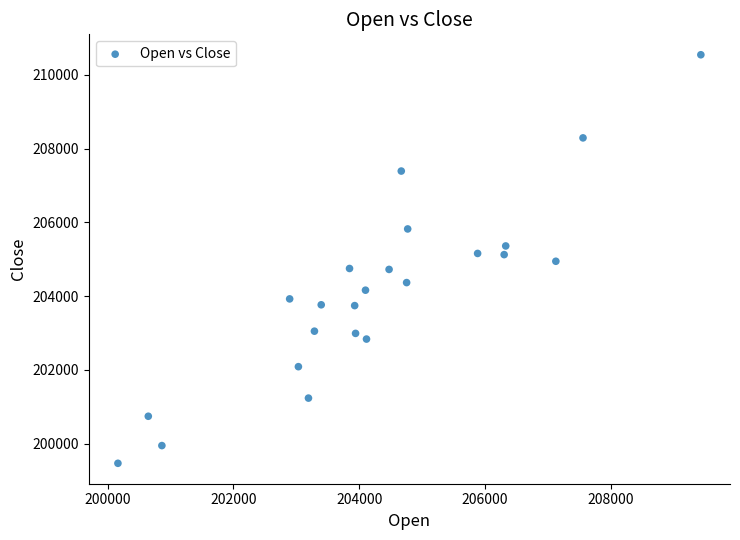

What is the range of X values (max minus min)?

9270